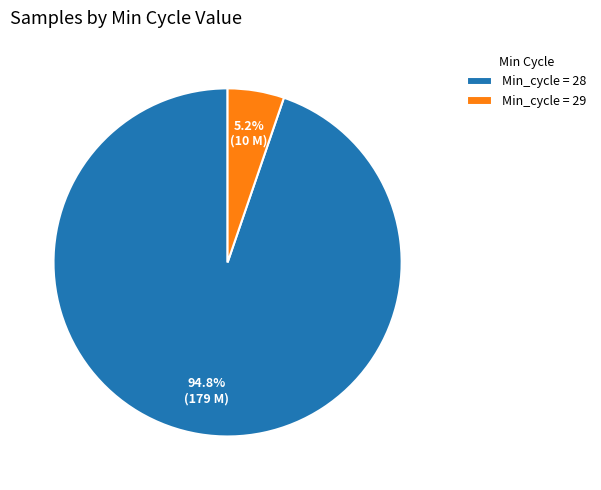

Is there a majority slice in this chart?

Yes